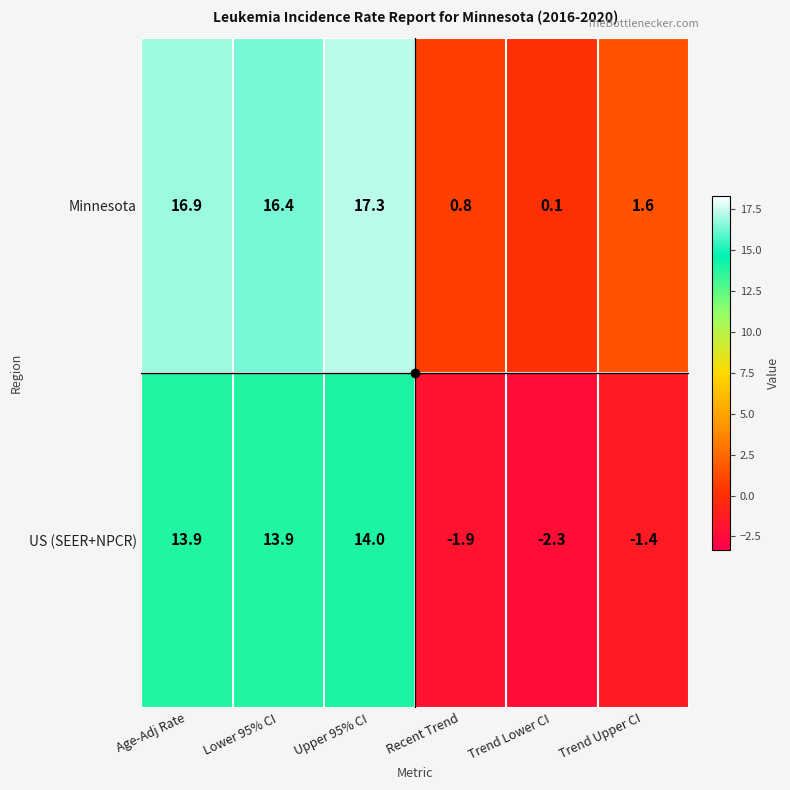

What is the smallest value displayed?

-2.3